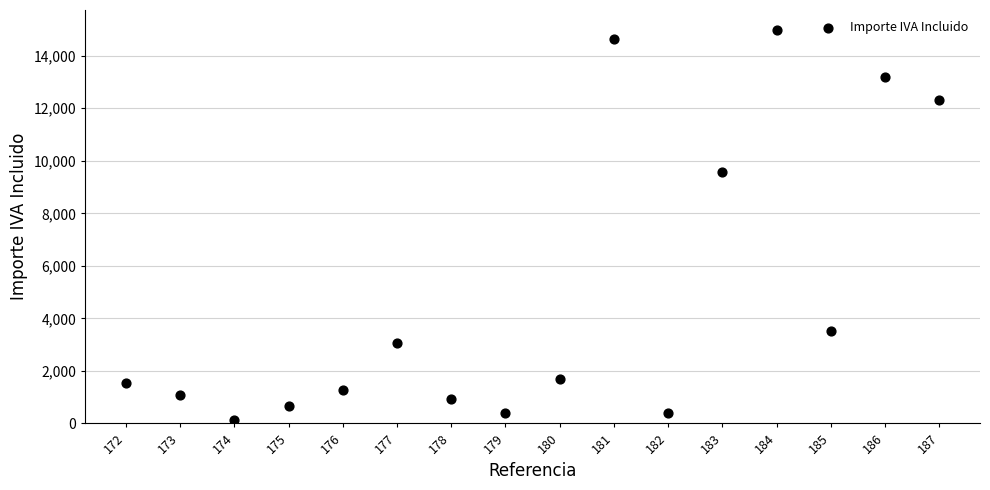

What Y value in the scatter plot is closest to 7572?

9559.0